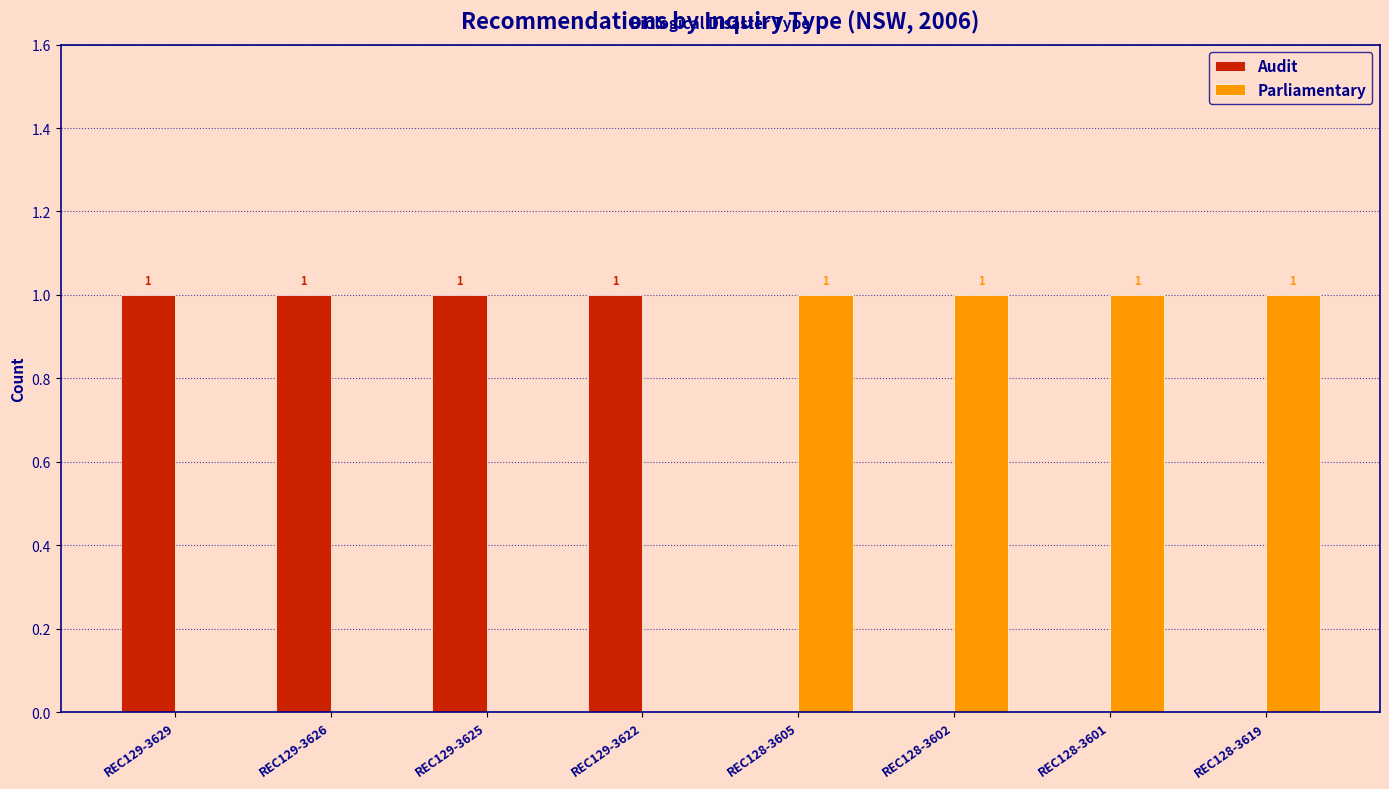

Are the bars grouped side by side (vs. stacked)?

Yes